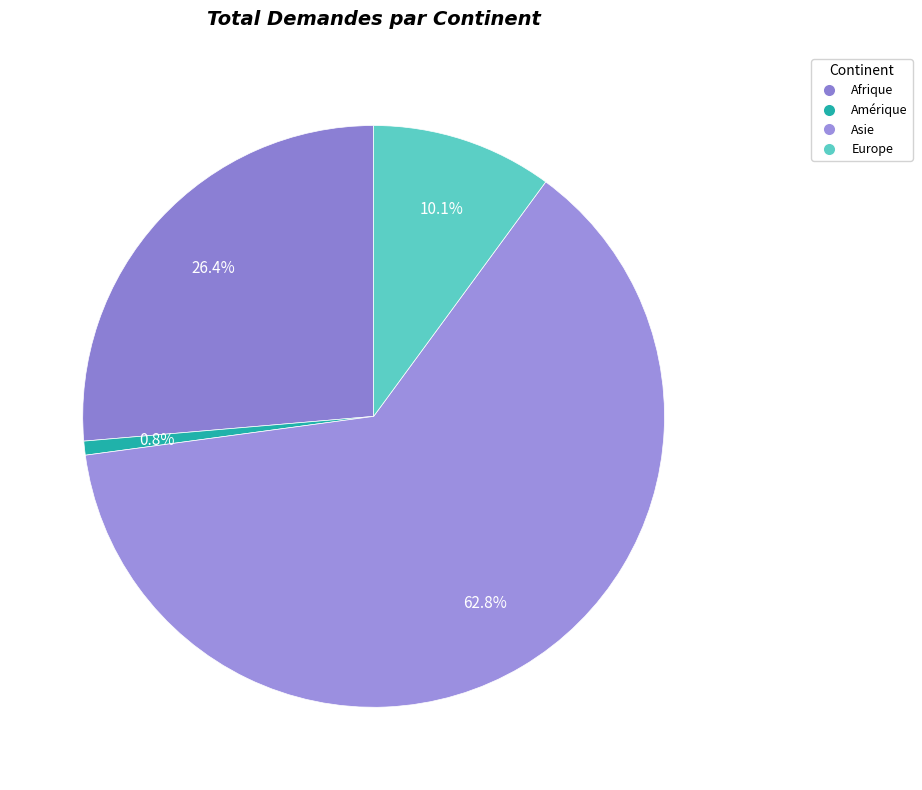

Do Afrique and Europe together represent more than half of the pie?

No